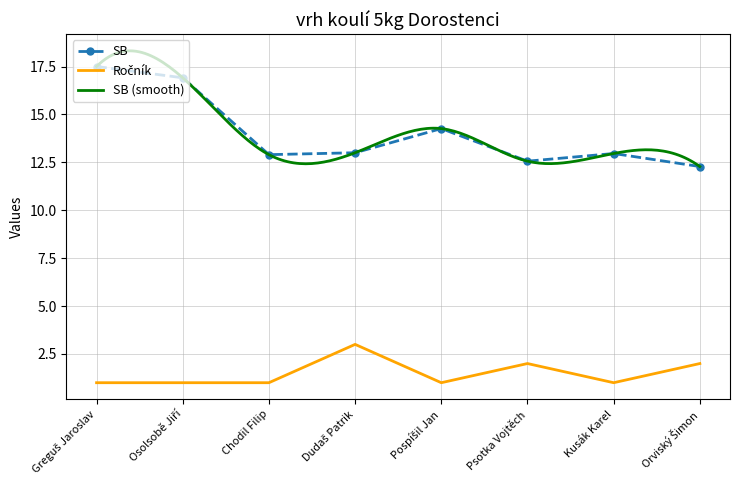

What is the maximum value for Ročník?

3.0